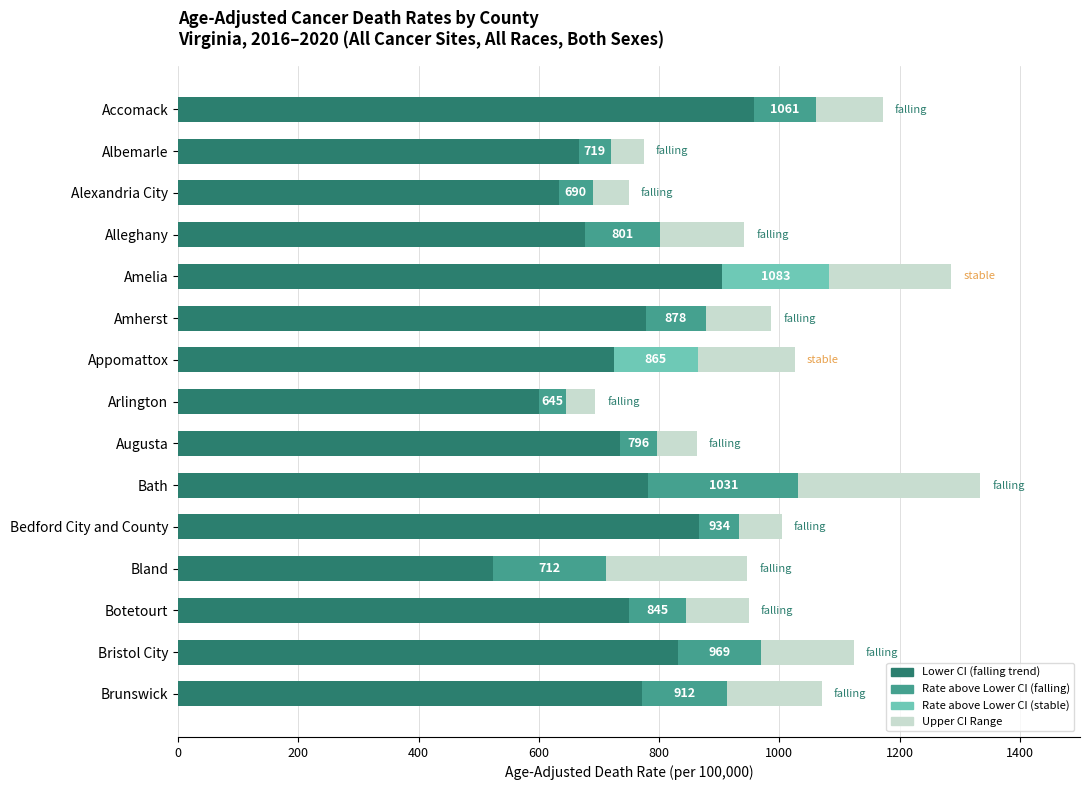

What is the total value across all series at Alleghany?

941.8